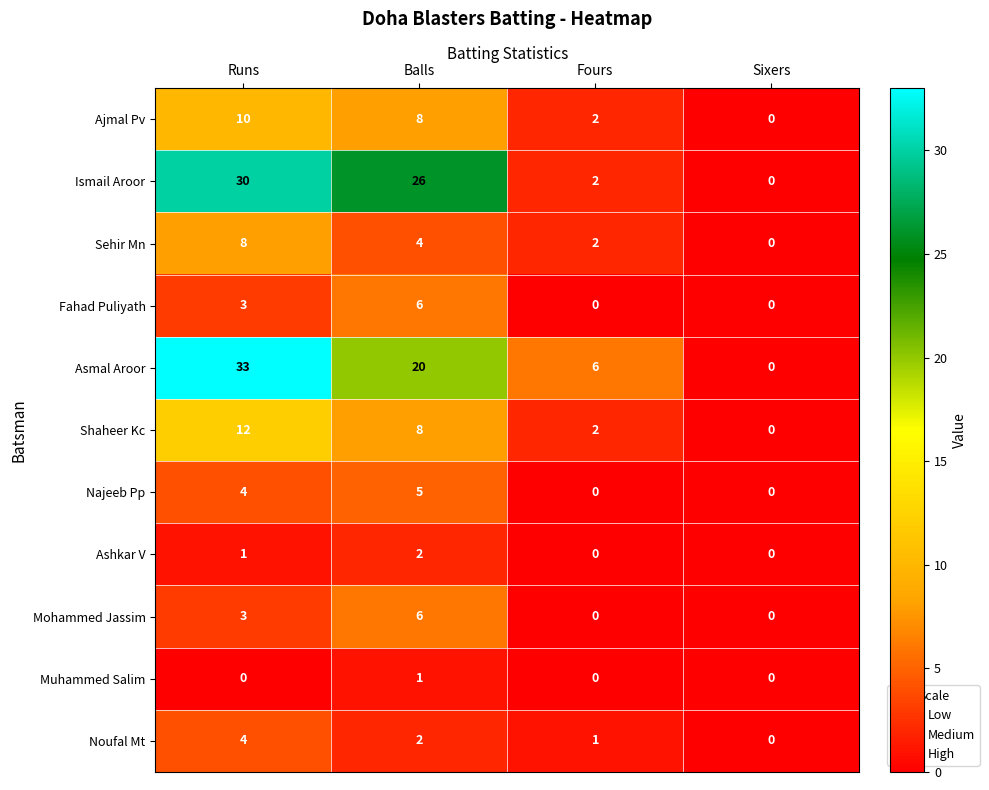

Is it true that Ajmal Pv equals 2 at Fours?

True